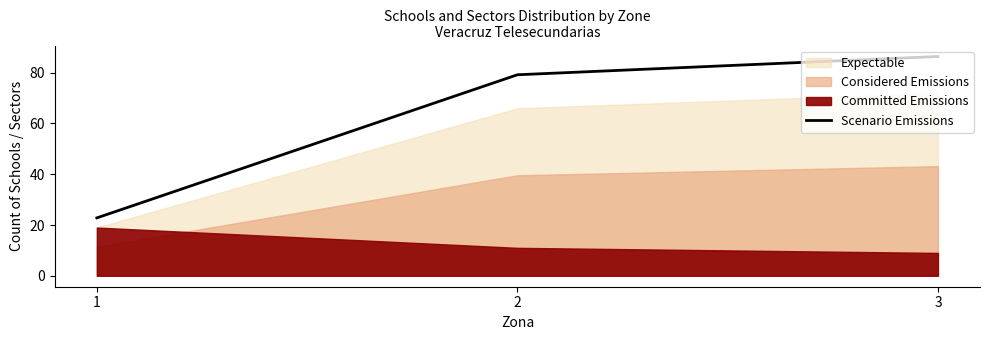

The value at 1 is 5.6. True or false?

False